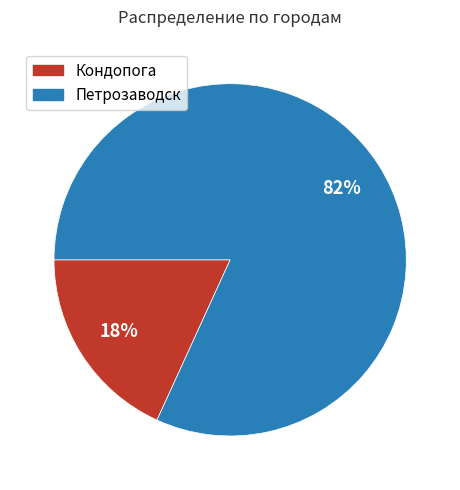

Which slice is the smallest?

Кондопога